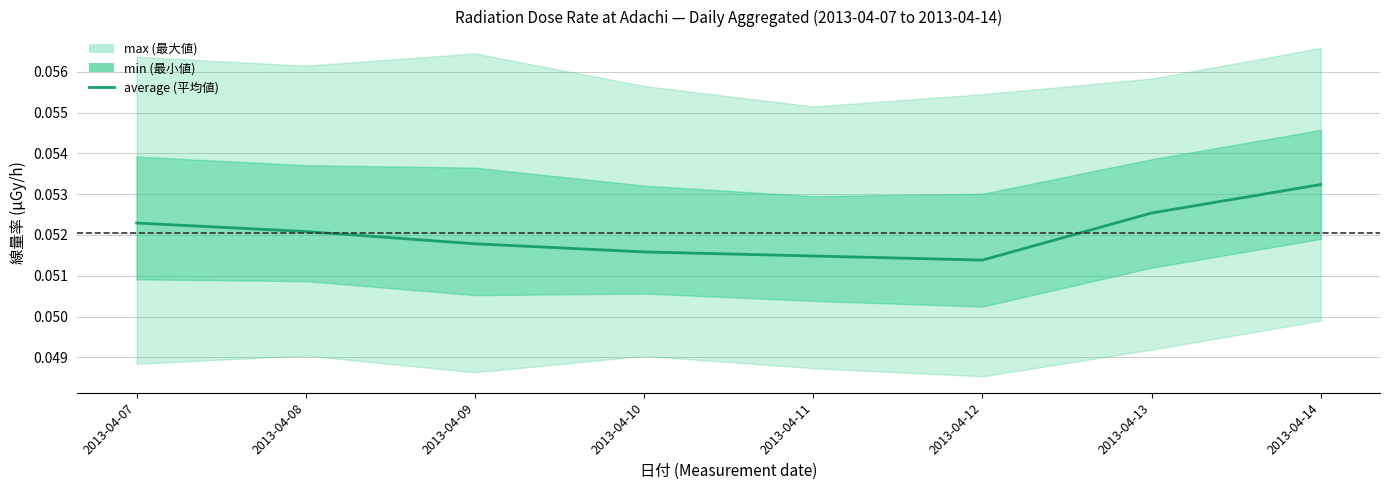

Between 2013-04-11 and 2013-04-07, which is larger?

2013-04-07